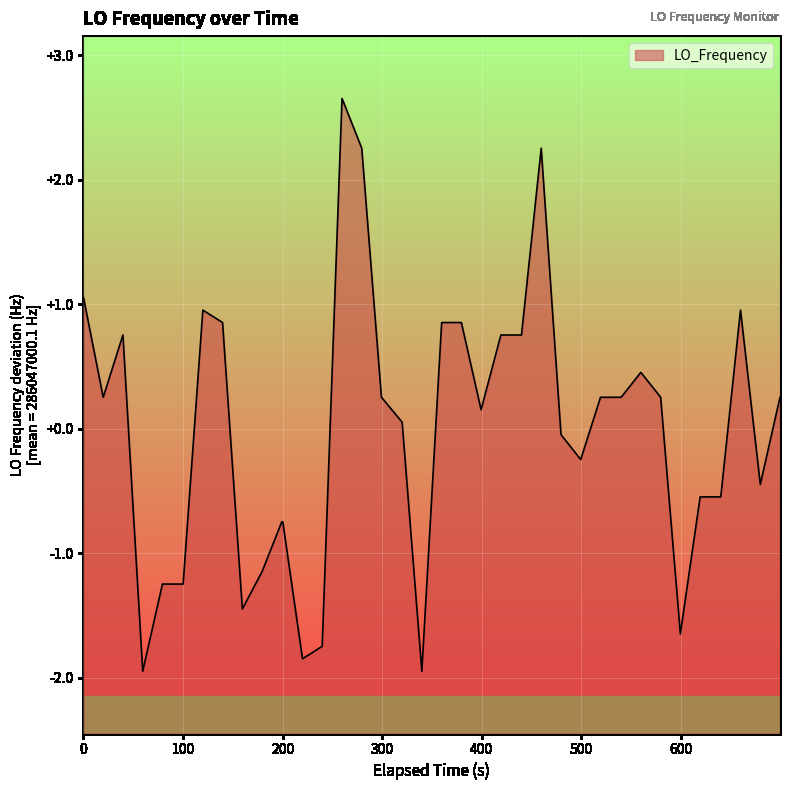

The chart shows a value of 0.2 at 23. True or false?

False